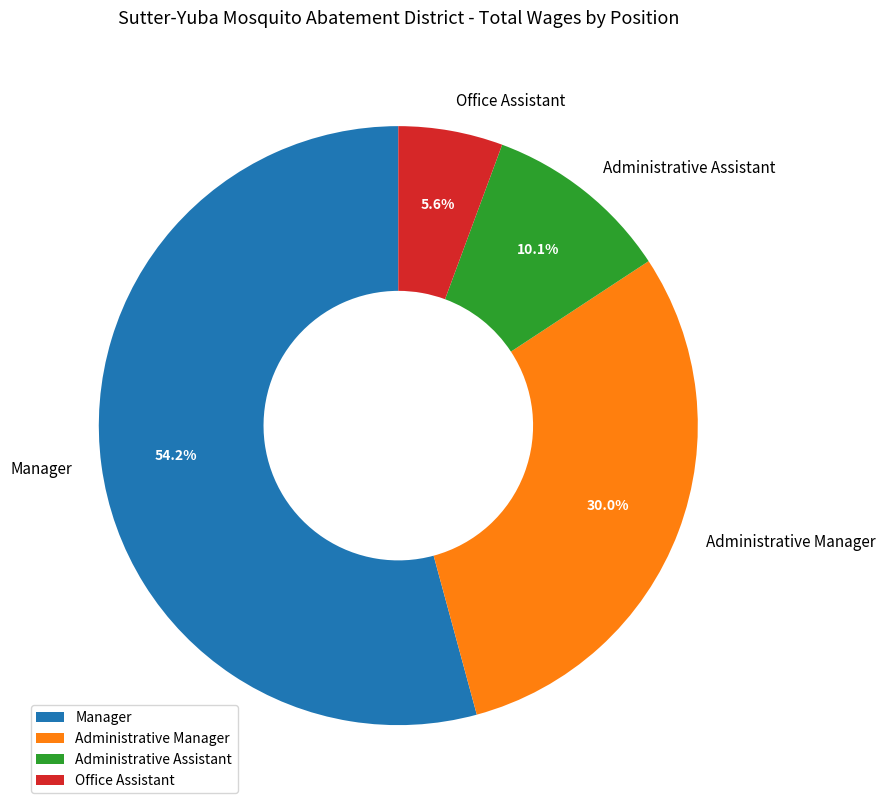

Is it true that Manager is 54% of the pie?

True